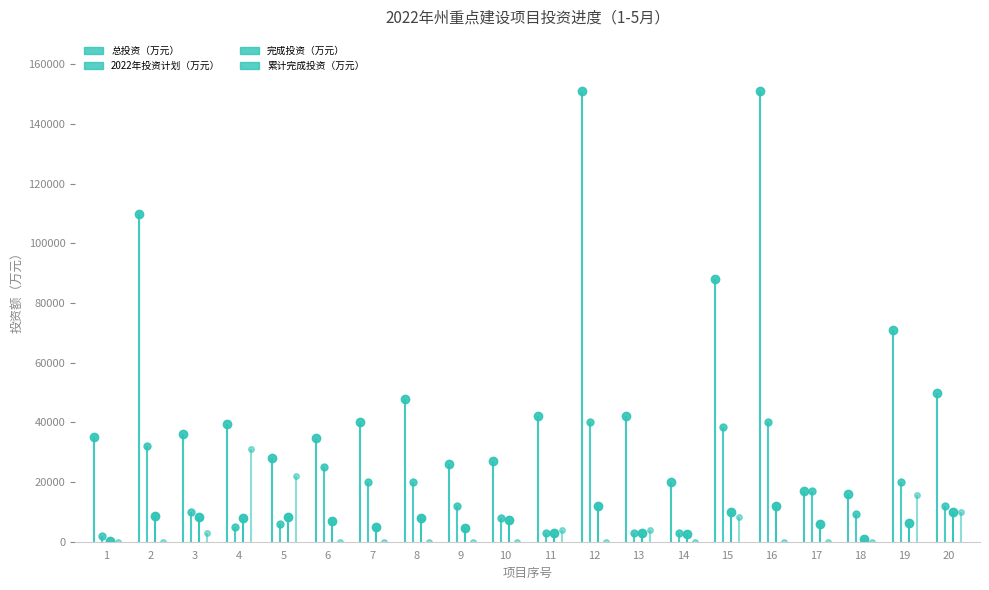

Is it true that 2022年投资计划（万元） equals 6402 at 3?

False